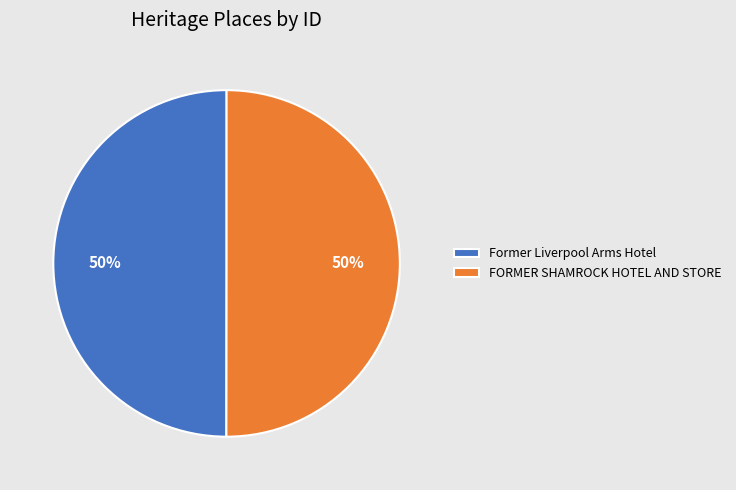

Approximately how many times larger is the value at FORMER SHAMROCK HOTEL AND STORE compared to Former Liverpool Arms Hotel?

1.0